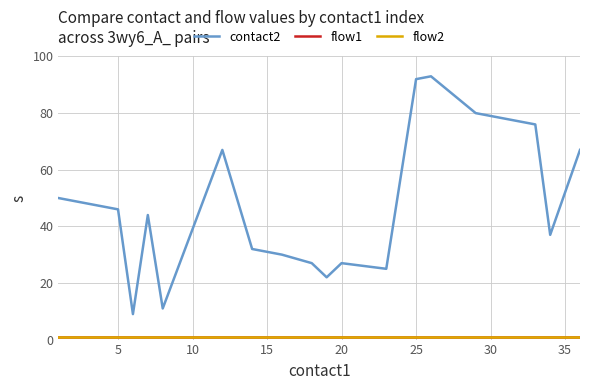

What is the value of the flow1 point at the 15th from the left?

1